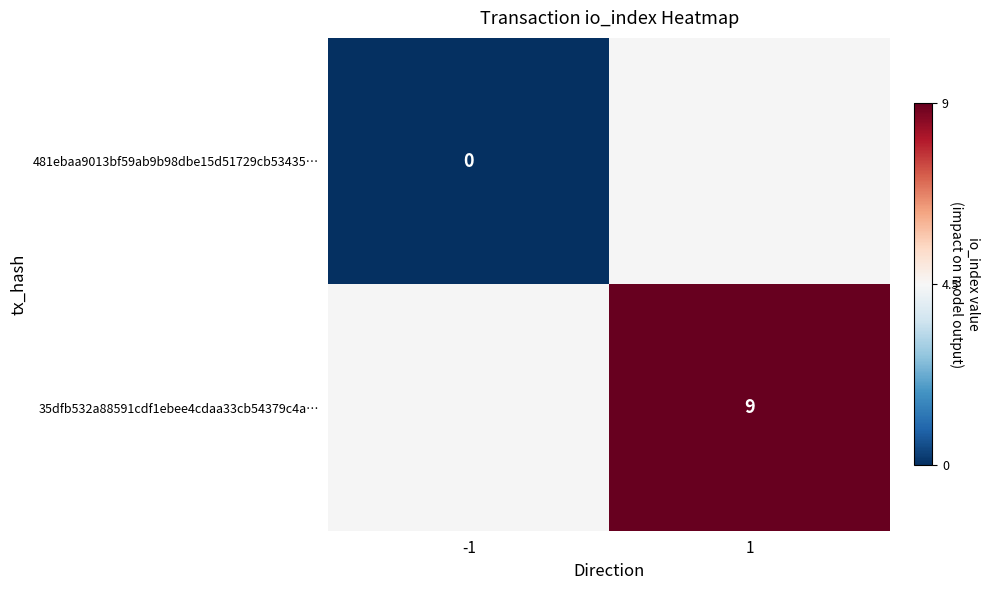

How many data points does each series have?

2